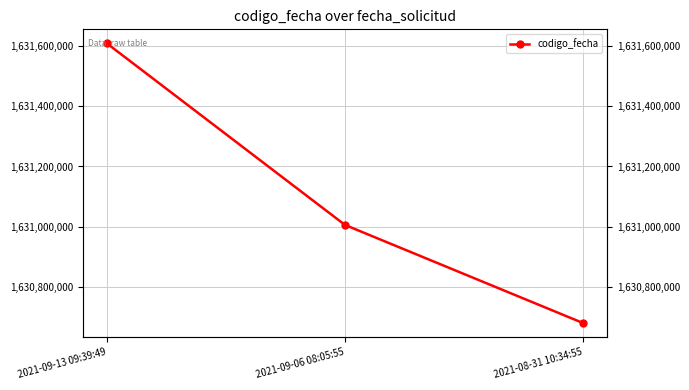

Reading left to right, transcribe all the data shown in this chart.

1631609752	1631005444	1630678847